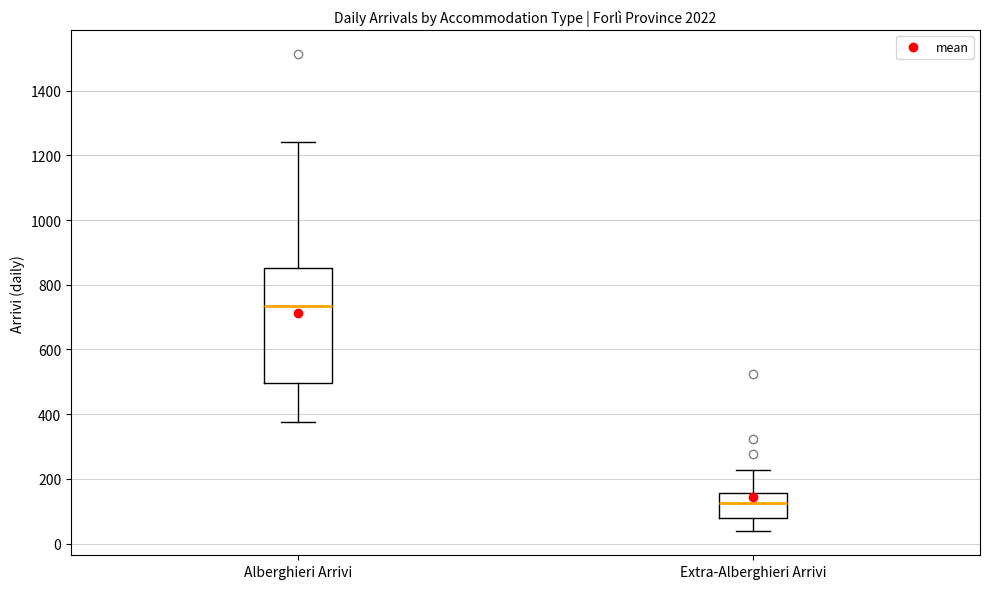

Reading left to right, transcribe this box plot: for each box, give where its median line is, the range the box spans, and where its two whiskers end, as read against the y-axis. The values are not printed on the chart, so give them approximately, as read against the axis.

Alberghieri Arrivi: median 740, box 500 to 860, whiskers 380 to 1240
Extra-Alberghieri Arrivi: median 120, box 80 to 160, whiskers 40 to 220